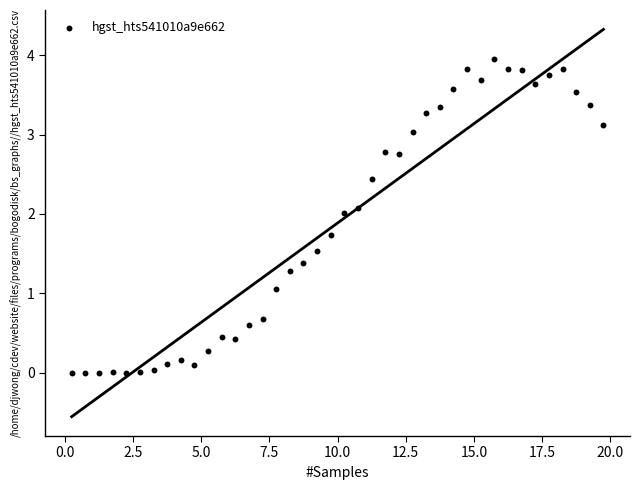

What is the range of X values (max minus min)?

19.5